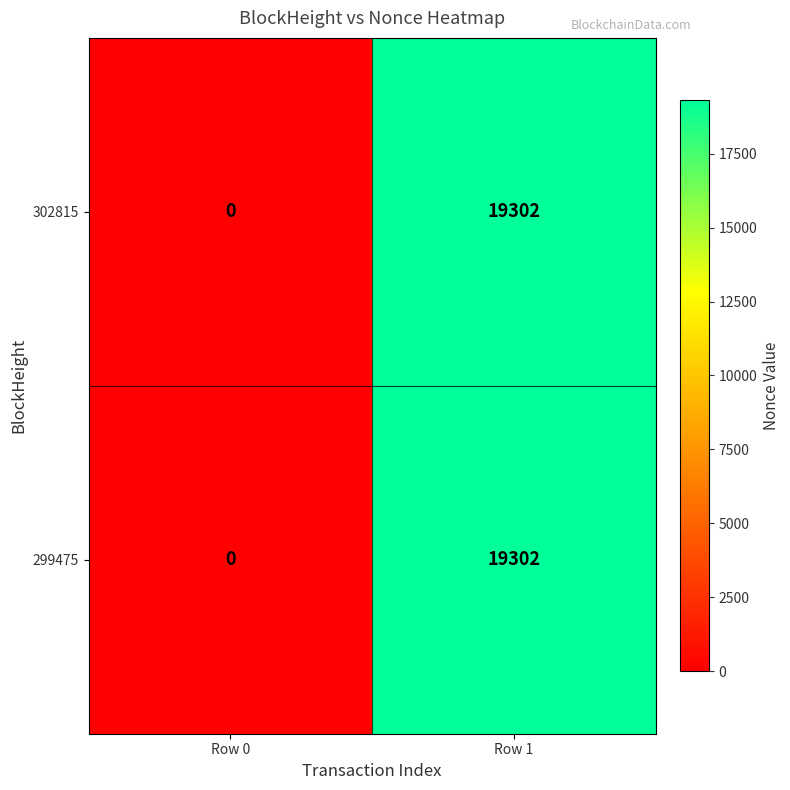

Reading left to right, extract all data points from this chart.

302815: Row 0=0	Row 1=19302
299475: Row 0=0	Row 1=19302